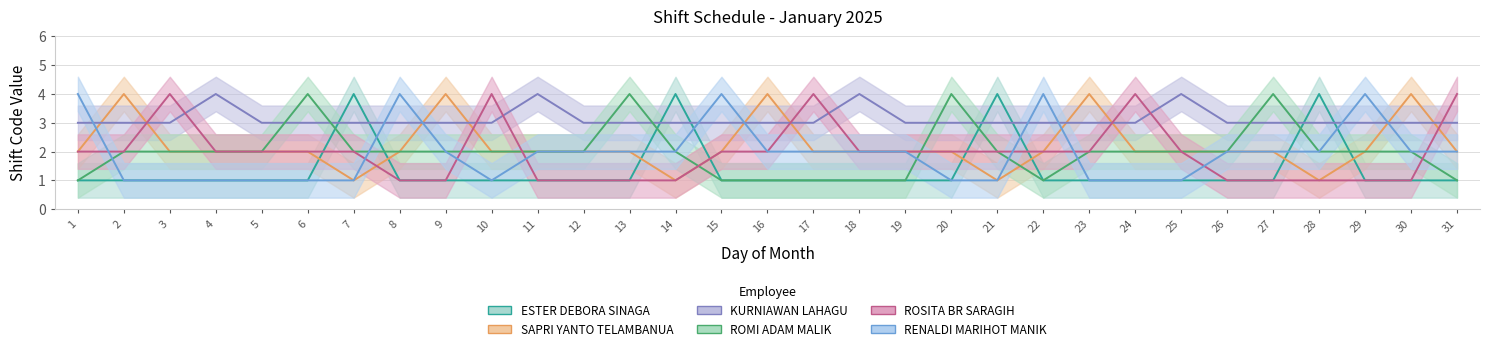

Reading left to right, what are all the values shown in this chart?

ESTER DEBORA SINAGA: 1	1	1	1	1	1	4	1	1	1	1	1	1	4	1	1	1	1	1	1	4	1	1	1	1	1	1	4	1	1	1
SAPRI YANTO TELAMBANUA: 2	4	2	2	2	2	1	2	4	2	2	2	2	1	2	4	2	2	2	2	1	2	4	2	2	2	2	1	2	4	2
KURNIAWAN LAHAGU: 3	3	3	4	3	3	3	3	3	3	4	3	3	3	3	3	3	4	3	3	3	3	3	3	4	3	3	3	3	3	3
ROMI ADAM MALIK: 1	2	2	2	2	4	2	2	2	2	2	2	4	2	1	1	1	1	1	4	2	1	2	2	2	2	4	2	2	2	1
ROSITA BR SARAGIH: 2	2	4	2	2	2	2	1	1	4	1	1	1	1	2	2	4	2	2	2	2	2	2	4	2	1	1	1	1	1	4
RENALDI MARIHOT MANIK: 4	1	1	1	1	1	1	4	2	1	2	2	2	2	4	2	2	2	2	1	1	4	1	1	1	2	2	2	4	2	2